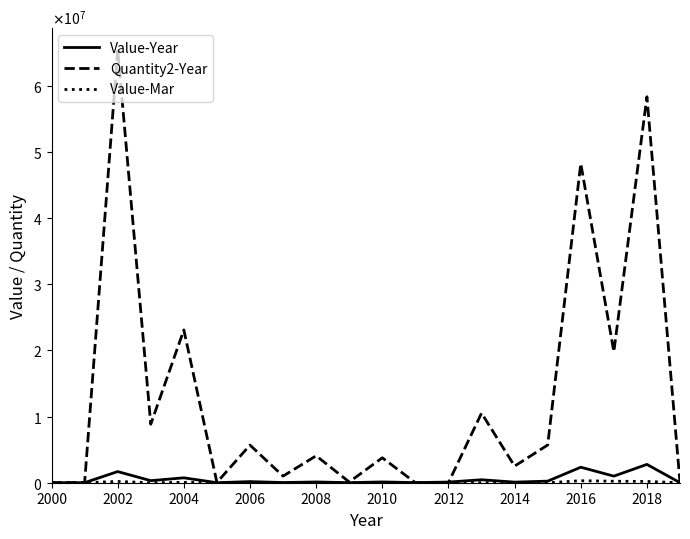

Does the chart display data point markers on the line(s)?

No